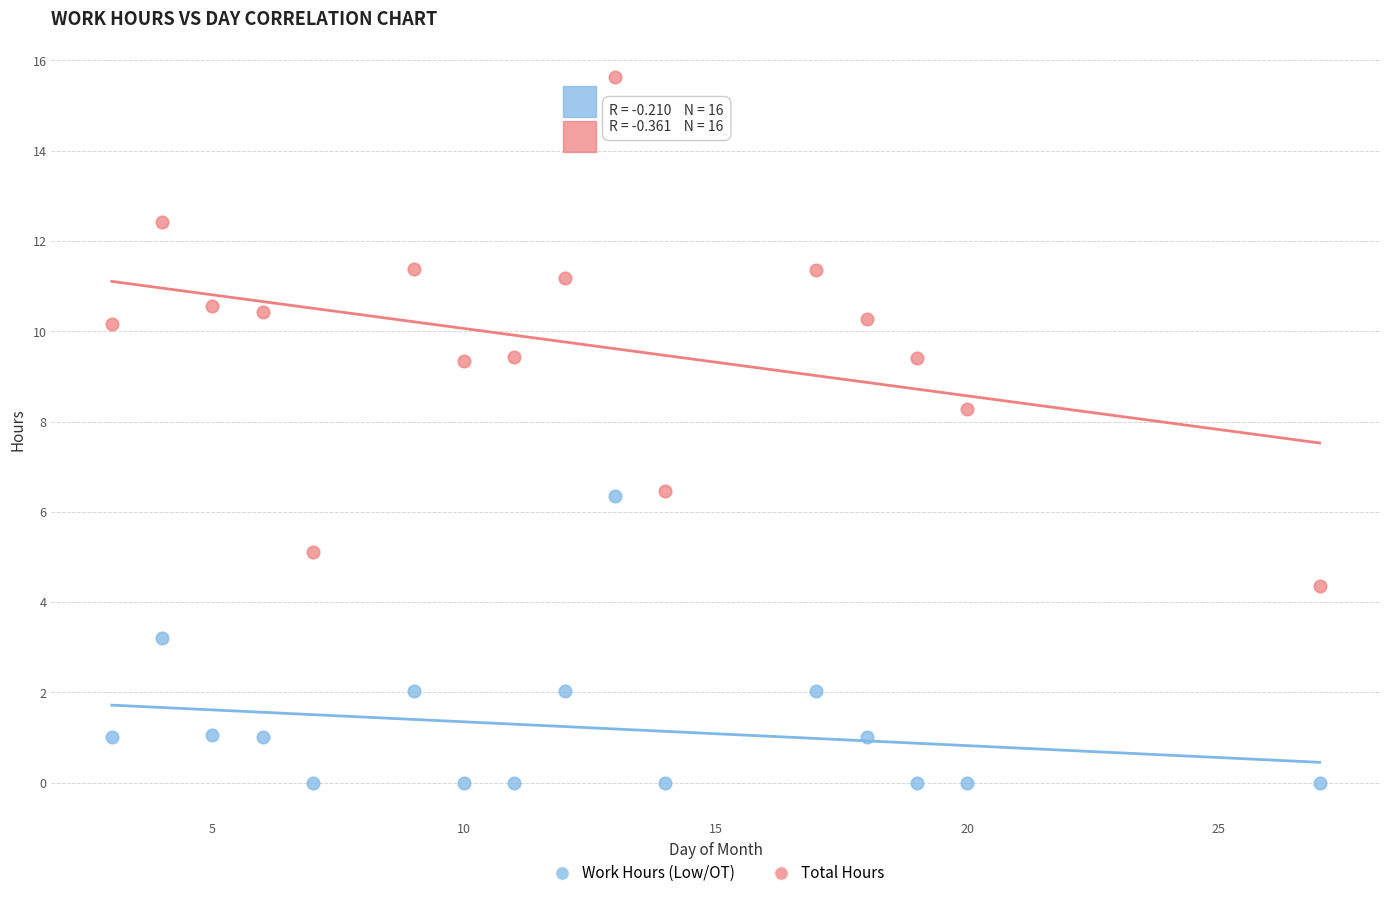

In the Work Hours (Low/OT) series, what Y value is closest to 3?

3.2